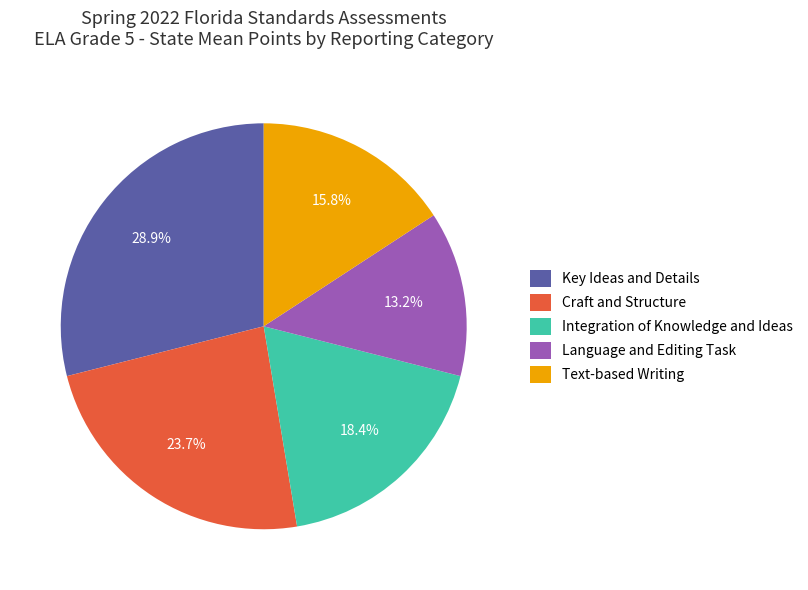

Rank the categories by value from lowest to highest.

Language and Editing Task, Text-based Writing, Integration of Knowledge and Ideas, Craft and Structure, Key Ideas and Details